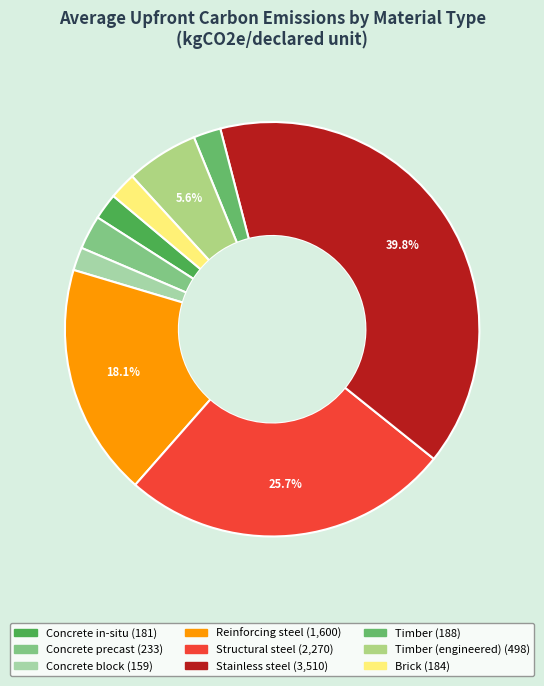

How many segments does this pie chart have?

9